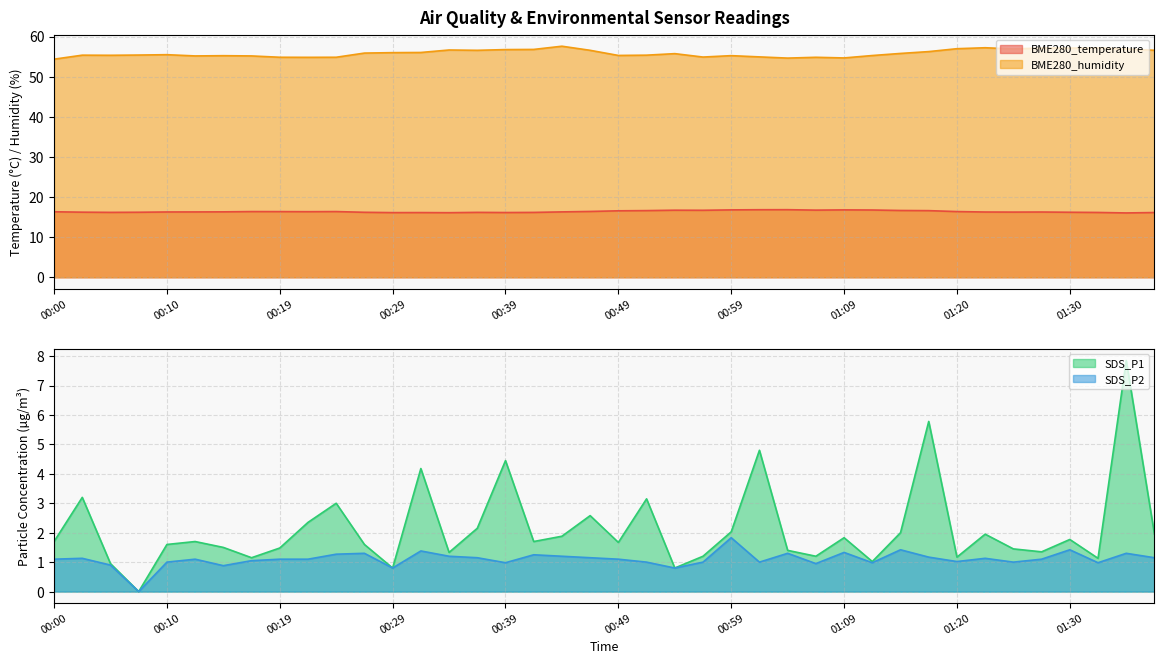

Which label corresponds to the largest value in the chart?

00:44